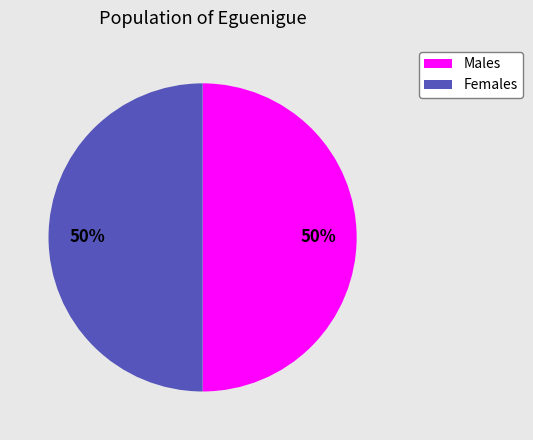

To the nearest percent, what is the average slice percentage?

50%